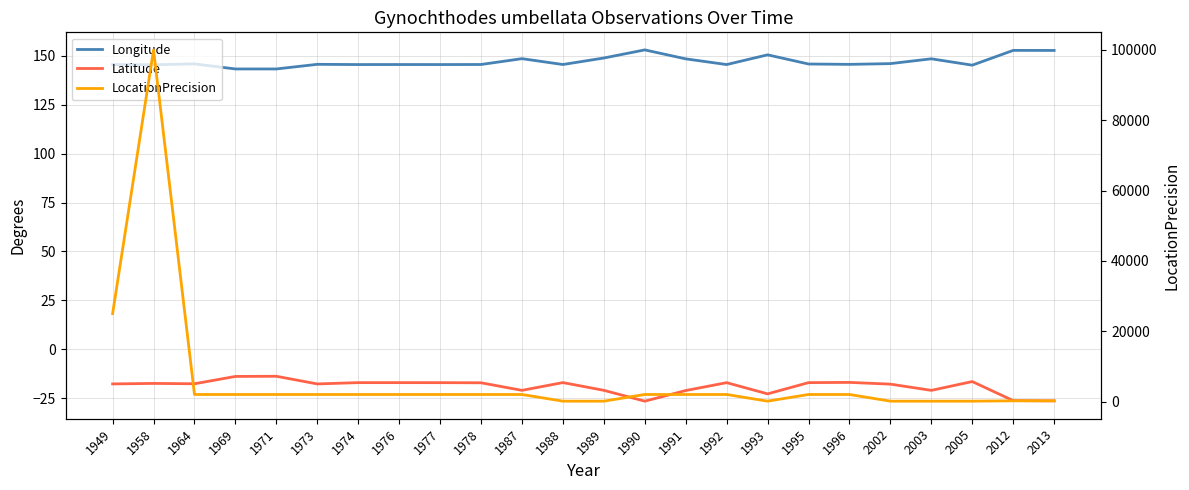

Which series has the widest spread of values?

LocationPrecision